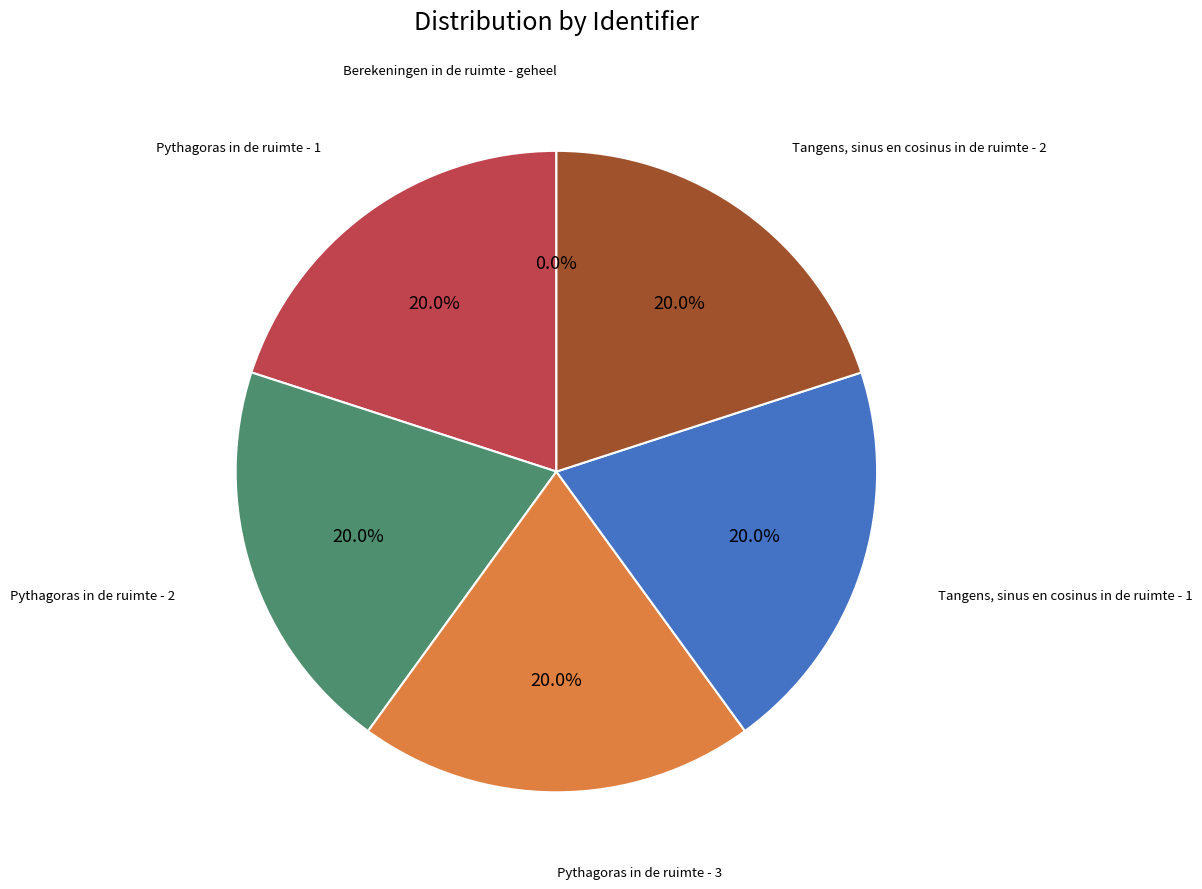

Is there a majority slice in this chart?

No